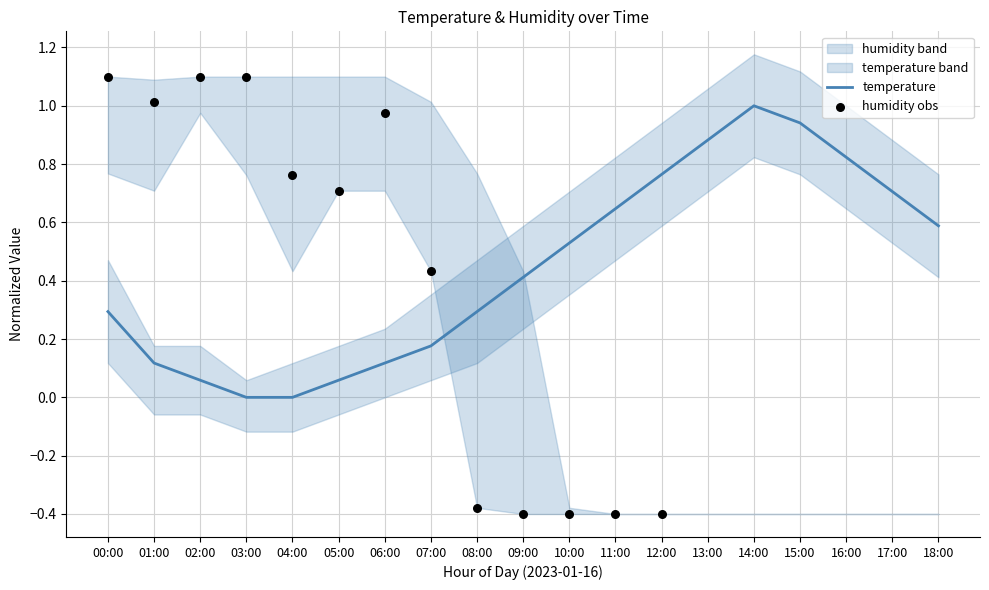

Between 01:00 and 14:00, which is larger?

14:00